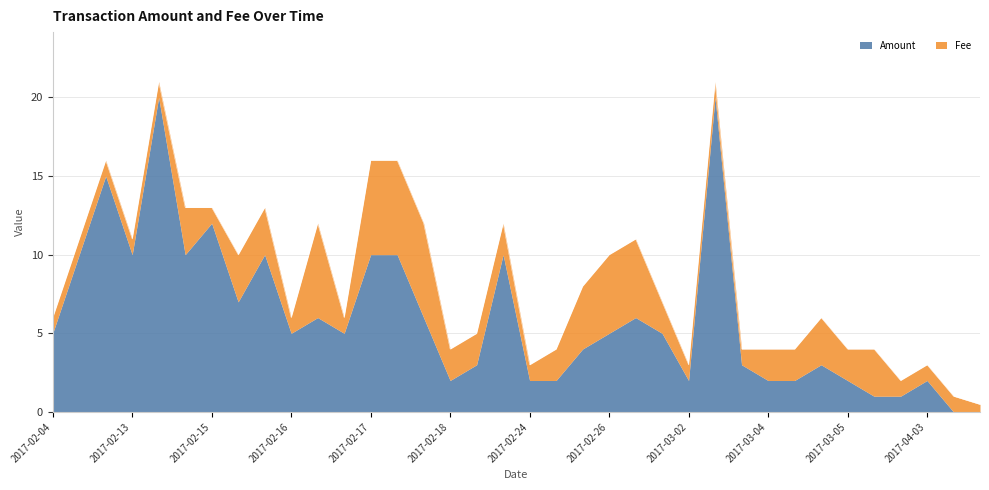

Rank the series by their maximum value, from highest to lowest.

Amount, Fee